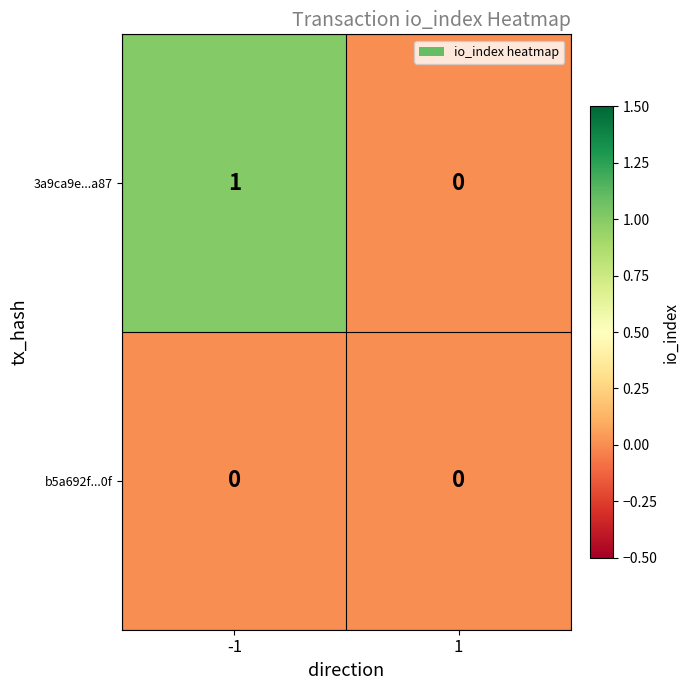

Which series changed the most between -1 and 1?

3a9ca9e...a87